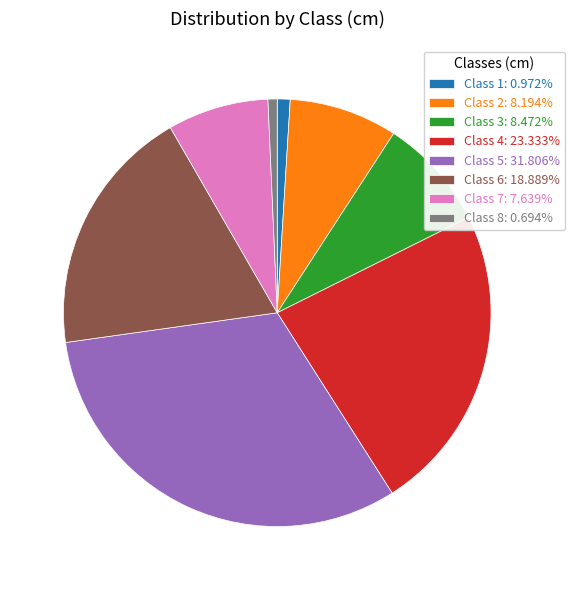

Is the sum of Class 4: 23.333% and Class 5: 31.806% greater than half?

Yes